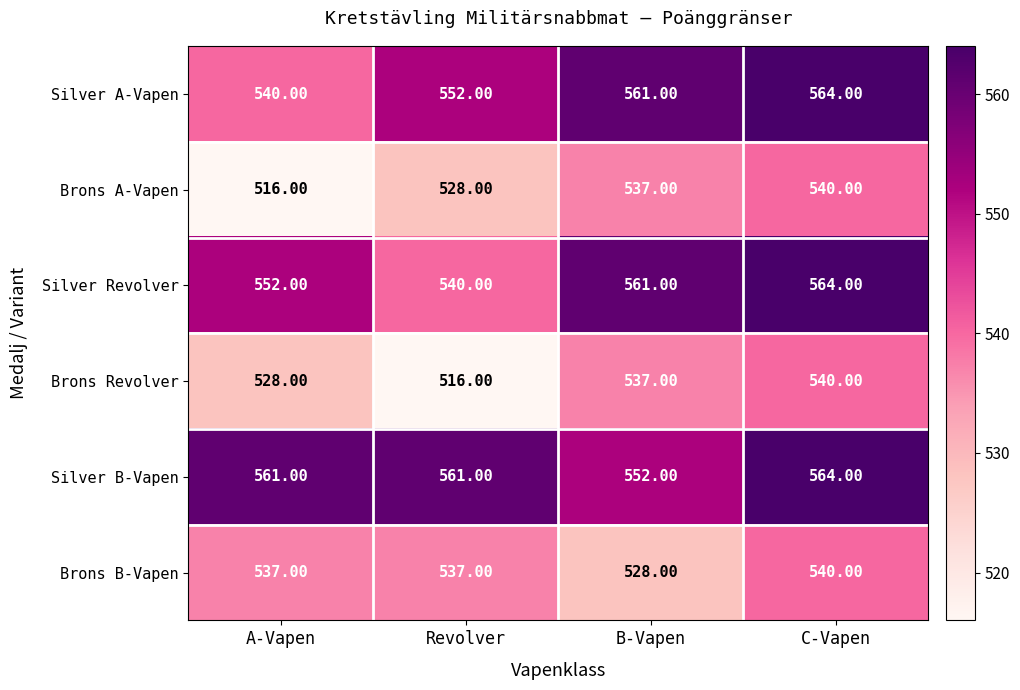

At which label is Brons Revolver closest to 528?

A-Vapen